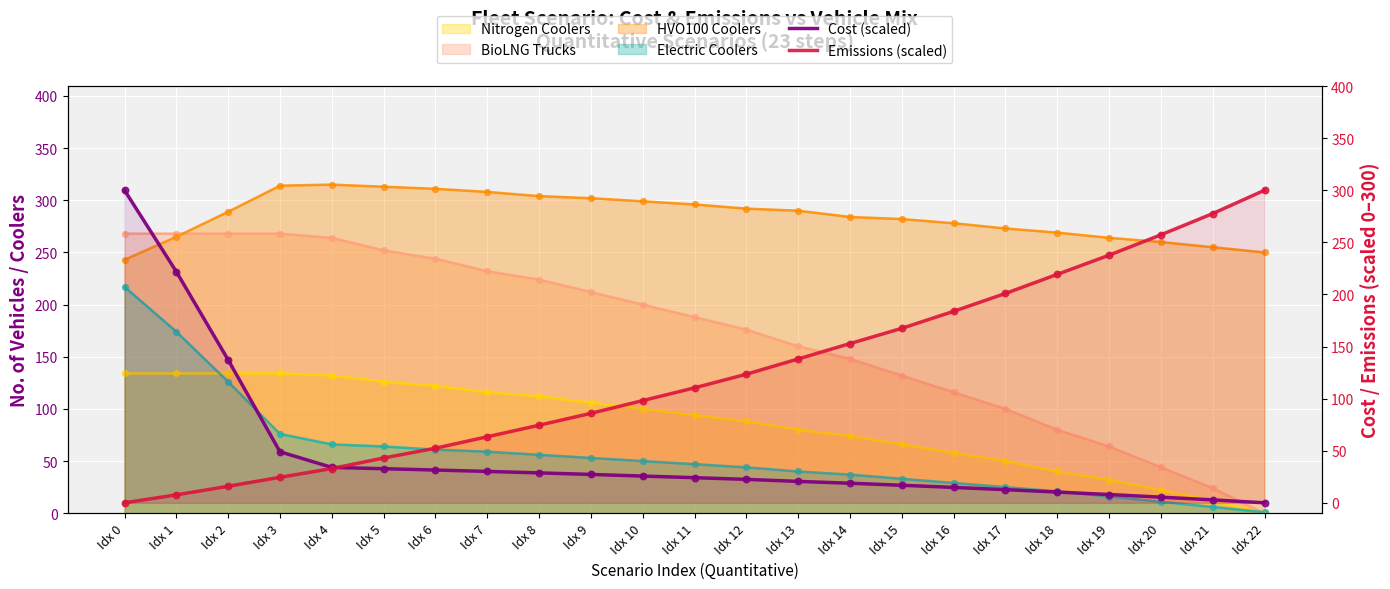

Which series has the widest spread of Y values?

Cost (scaled)